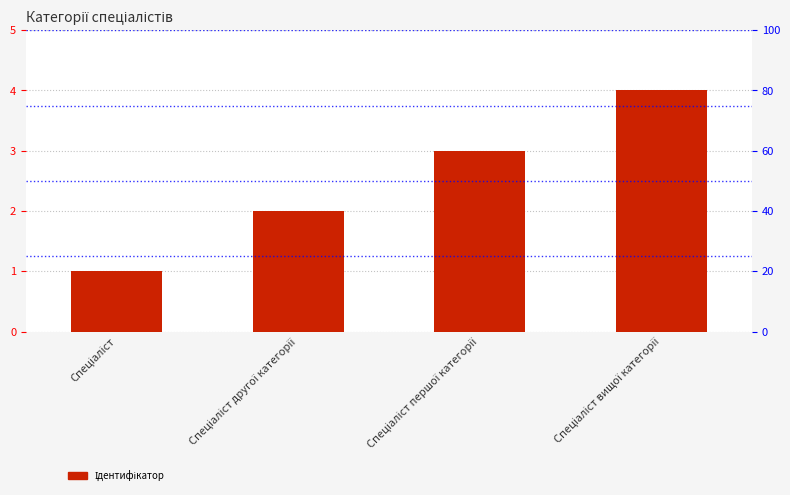

What is the smallest value displayed?

1